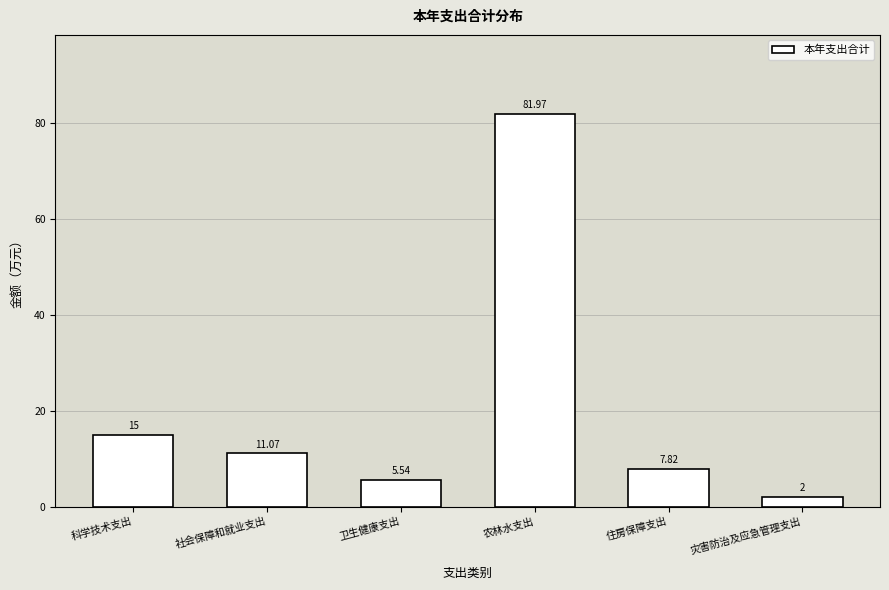

Between 科学技术支出 and 卫生健康支出, which is larger?

科学技术支出